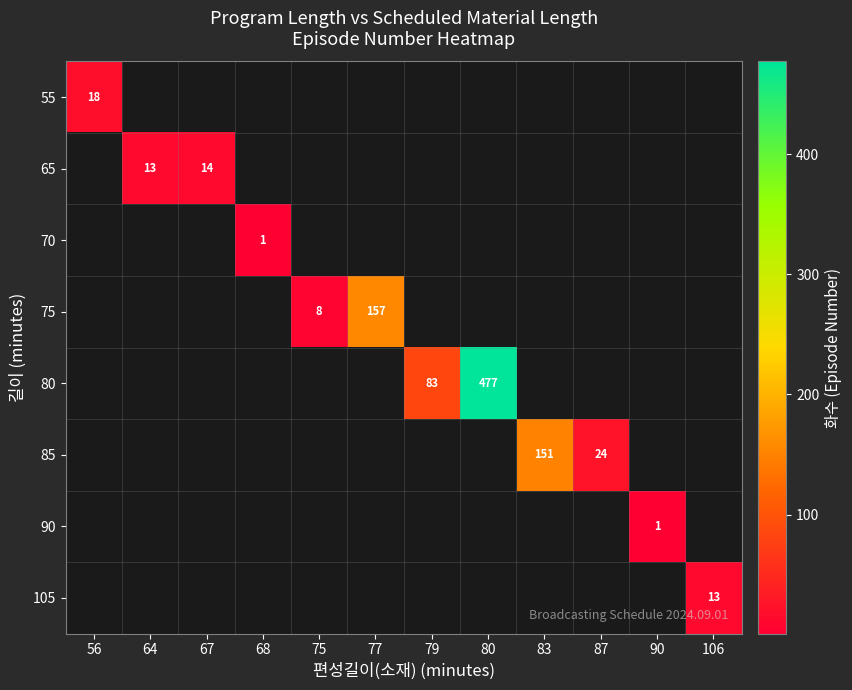

The value of 105 at 106 is 13. True or false?

True